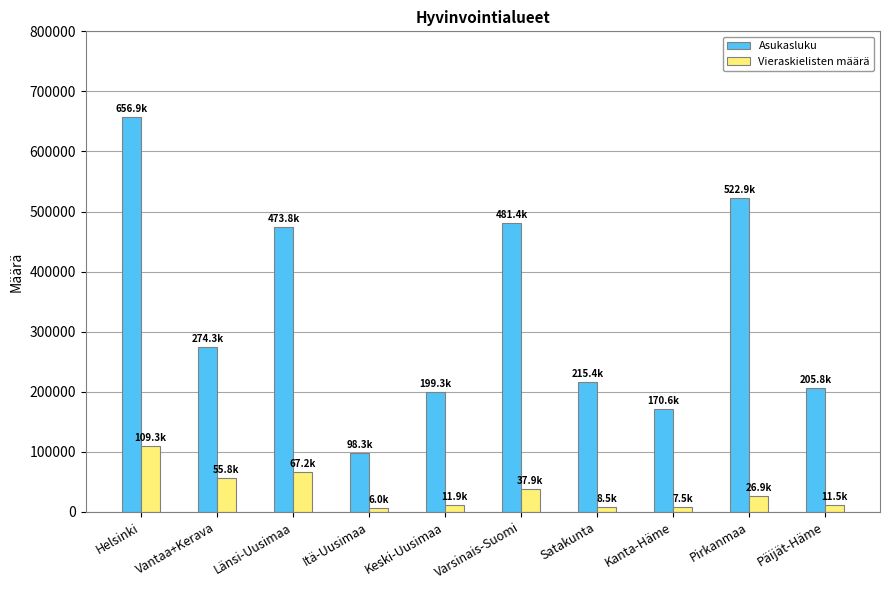

How many groups of bars are there?

10